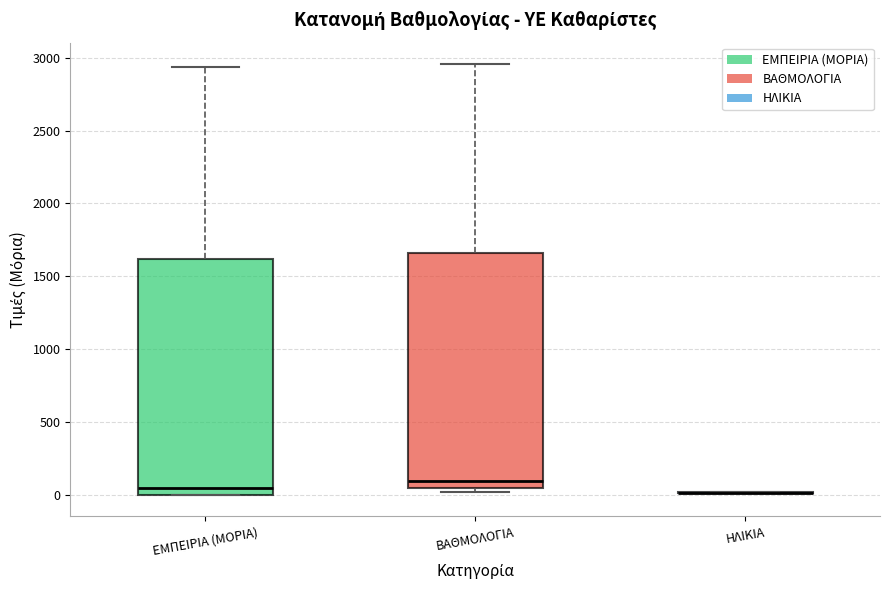

Reading left to right, read every box against the y-axis: the position of its median line, the range the box covers, and the ends of its whiskers. The values are not printed on the chart, so give them approximately, as read against the axis.

ΕΜΠΕΙΡΙΑ (ΜΟΡΙΑ): median 50, box 0 to 1600, whiskers 0 to 2950
ΒΑΘΜΟΛΟΓΙΑ: median 100, box 50 to 1650, whiskers 0 to 2950
ΗΛΙΚΙΑ: box collapsed to a line at 0, whiskers 0 to 0